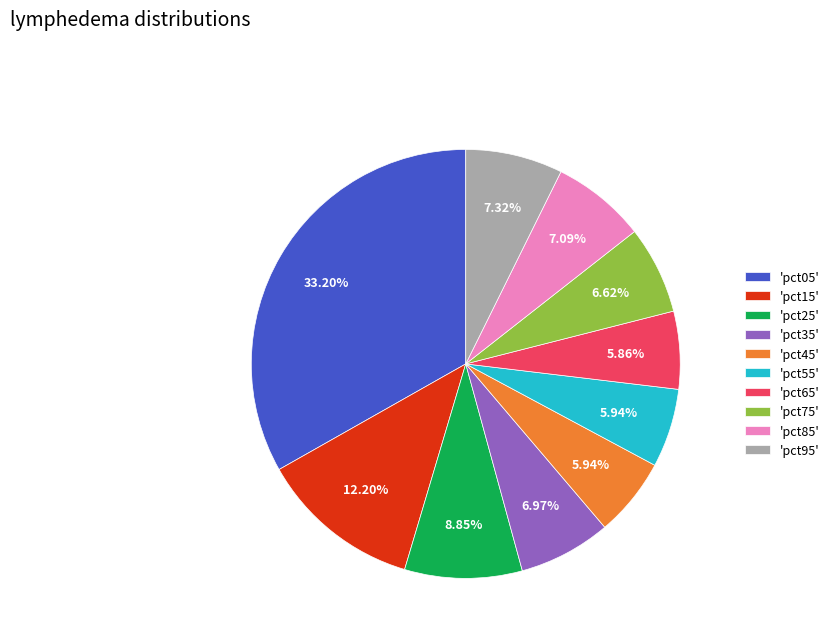

Is there any slice that represents more than half of the pie?

No